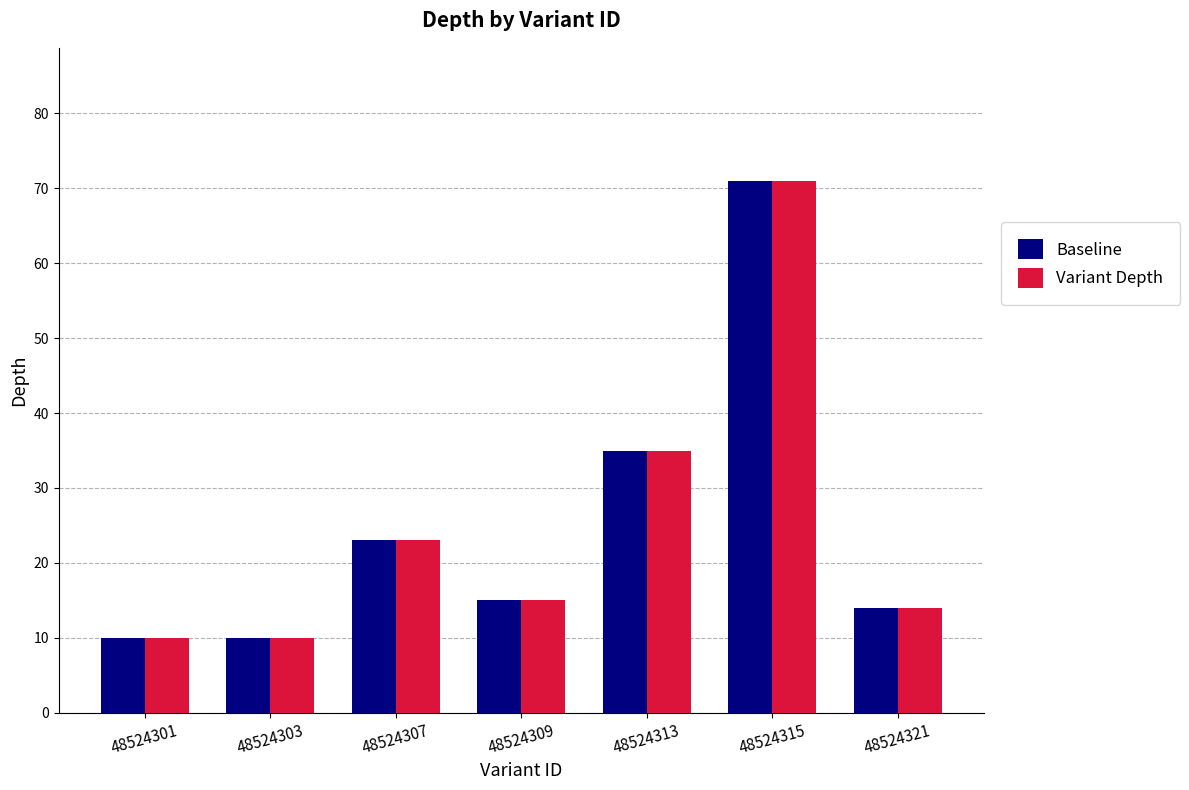

At which category is the sum across all series the highest?

48524315